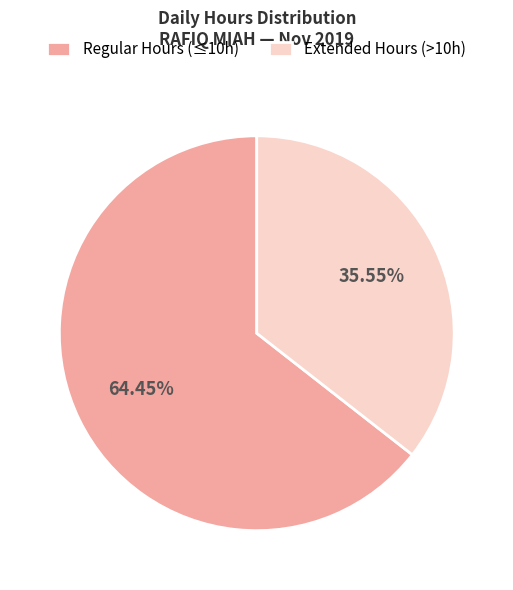

Is there any slice that represents more than half of the pie?

Yes